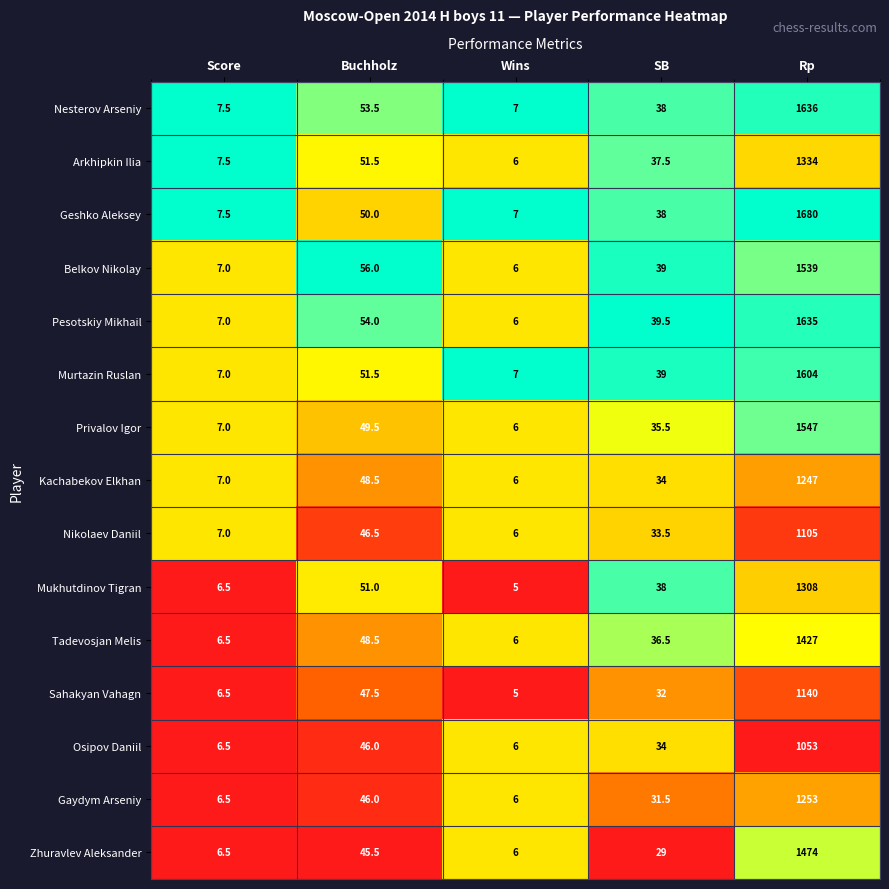

Rank the series by their maximum value, from lowest to highest.

Osipov Daniil, Nikolaev Daniil, Sahakyan Vahagn, Kachabekov Elkhan, Gaydym Arseniy, Mukhutdinov Tigran, Arkhipkin Ilia, Tadevosjan Melis, Zhuravlev Aleksander, Belkov Nikolay, Privalov Igor, Murtazin Ruslan, Pesotskiy Mikhail, Nesterov Arseniy, Geshko Aleksey